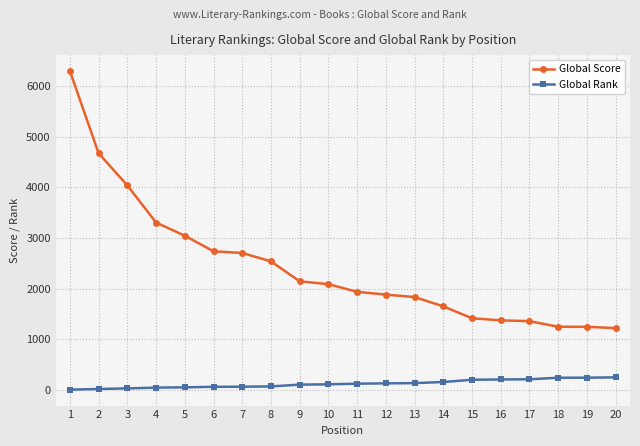

Which series has the largest range (max minus min)?

Global Score